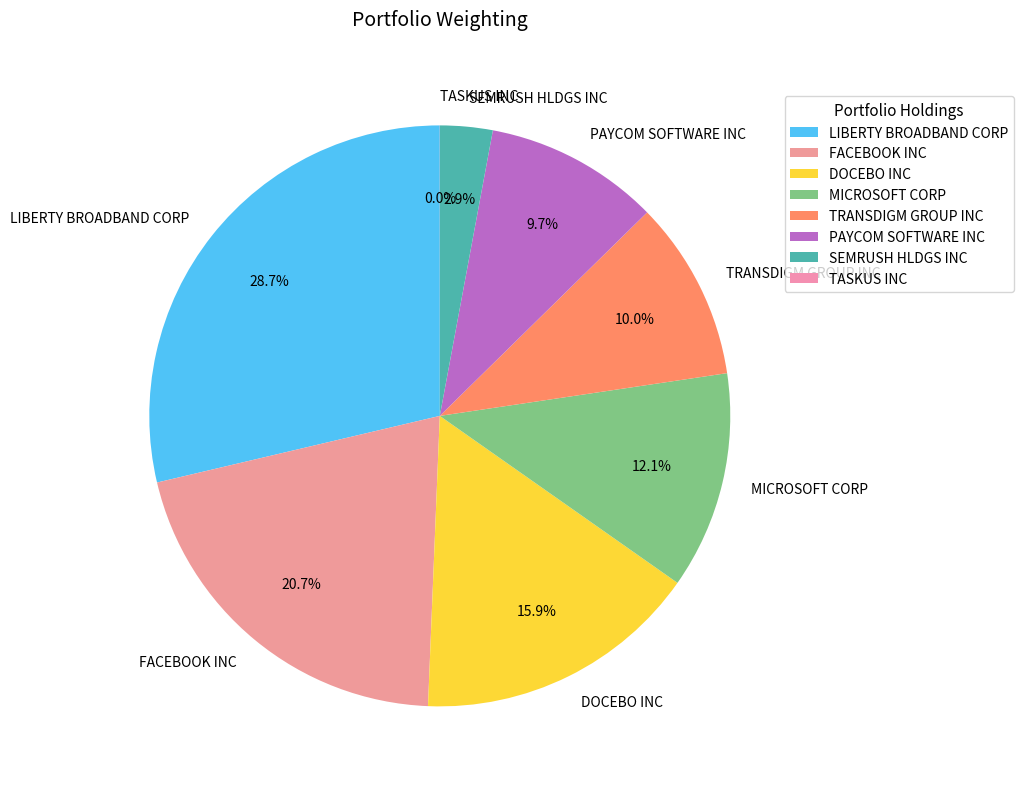

To the nearest percent, what percentage of the pie is LIBERTY BROADBAND CORP?

29%